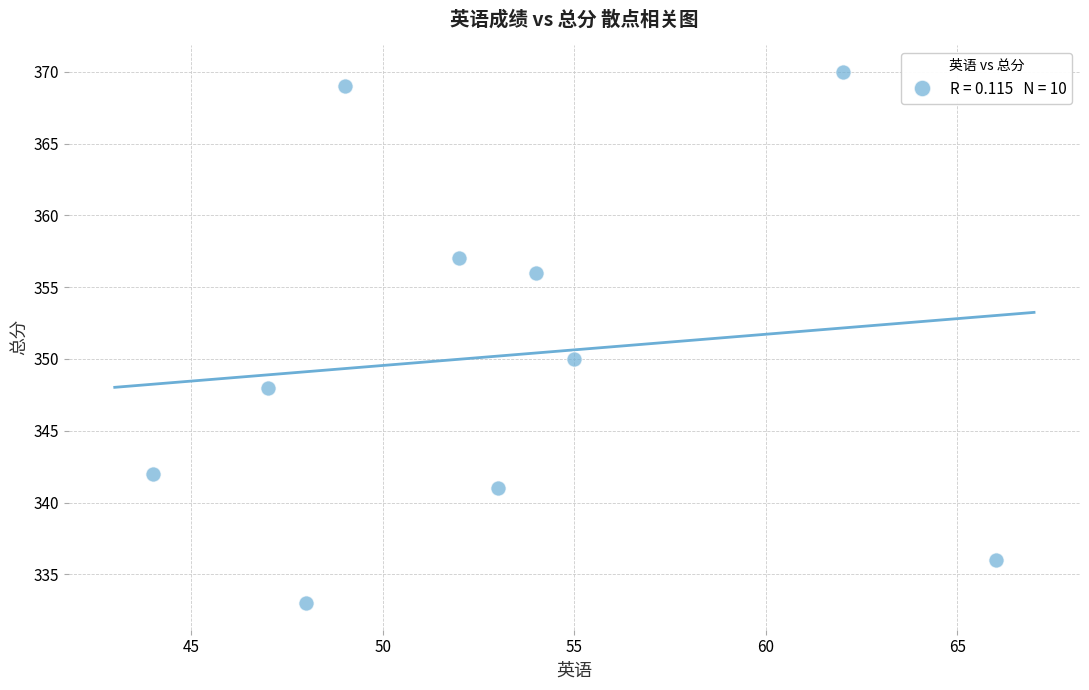

What is the range of X values (max minus min)?

22